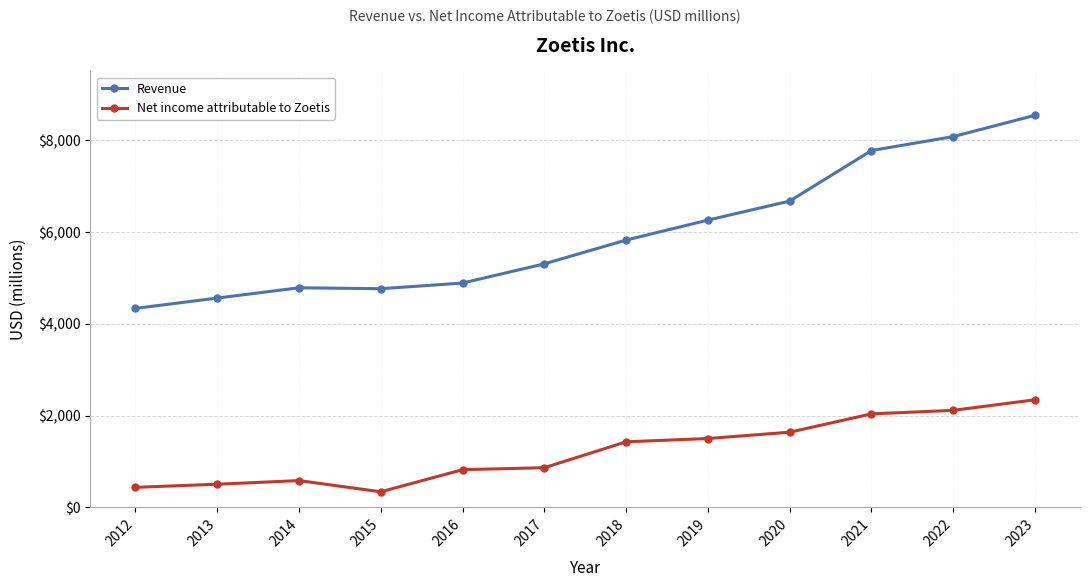

What is the total value across all series at 2014?

5368